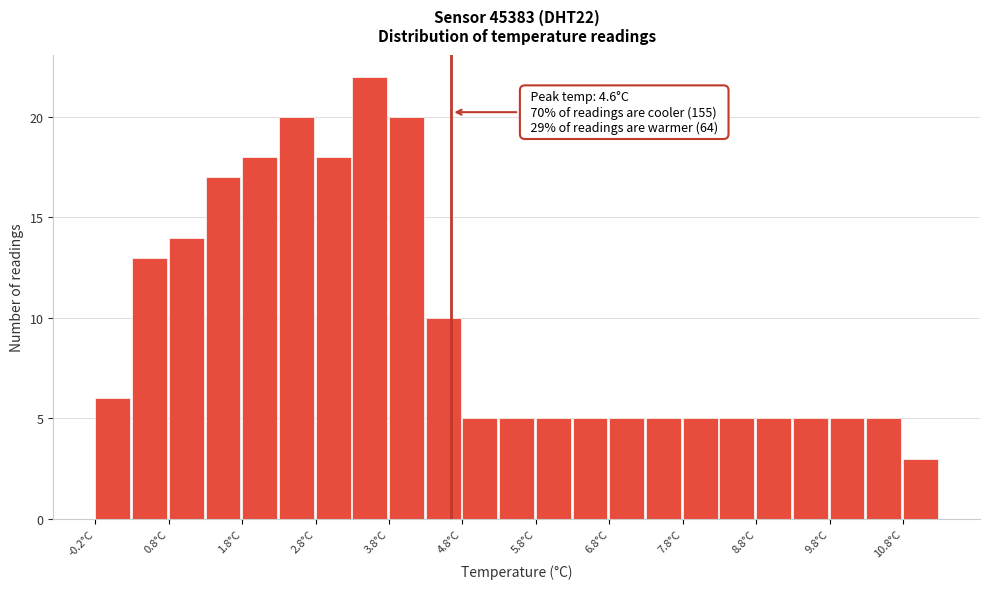

Which range on the x-axis has the tallest bar?

3.25 to 3.75